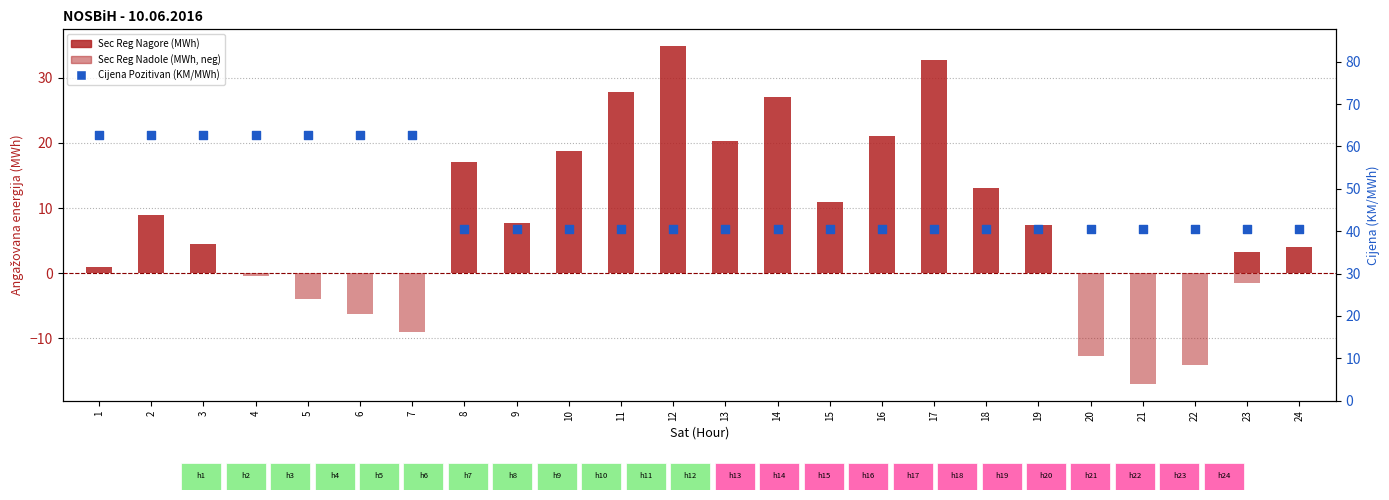

Is the value of Sec Reg Nadole (MWh) at 24 greater than the value of Sec Reg Nagore (MWh) at 23?

No